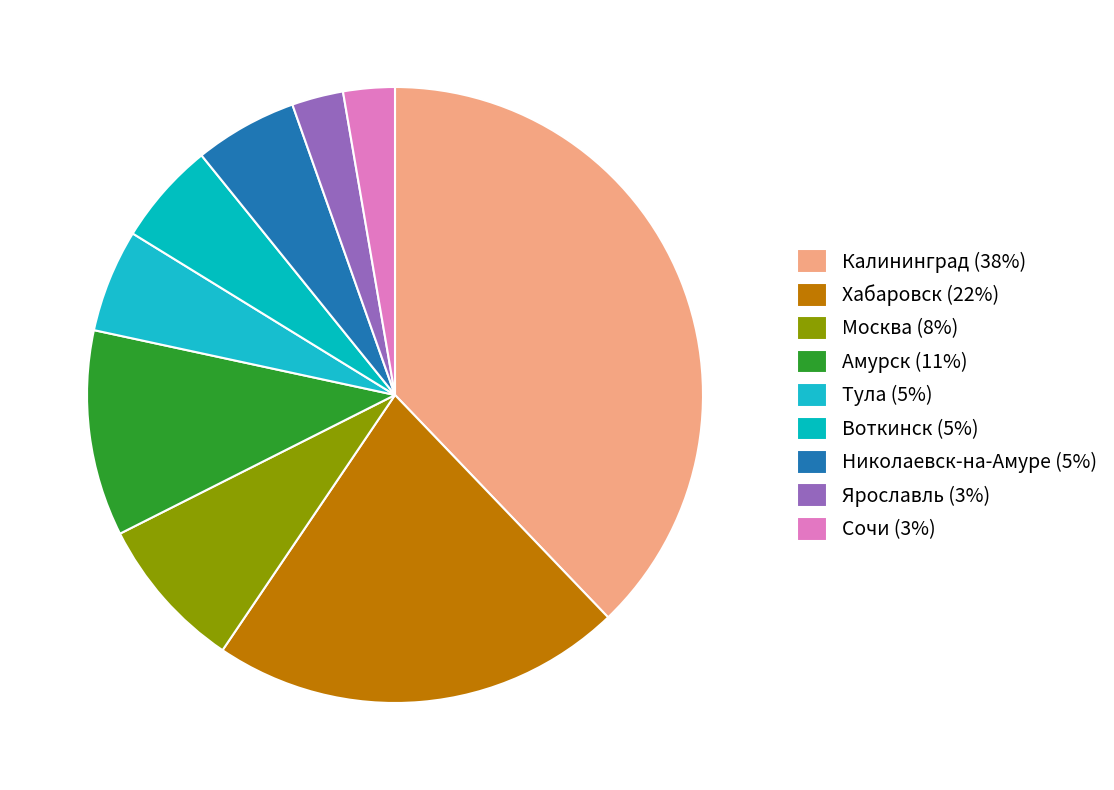

The Николаевск-на-Амуре slice represents 5% of the pie. True or false?

True